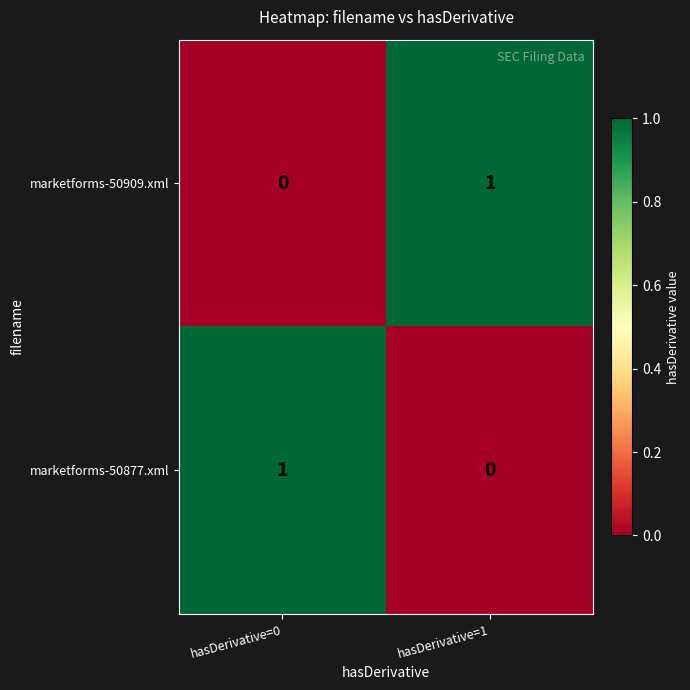

List the labels in order of marketforms-50909.xml value, largest first.

hasDerivative=1, hasDerivative=0